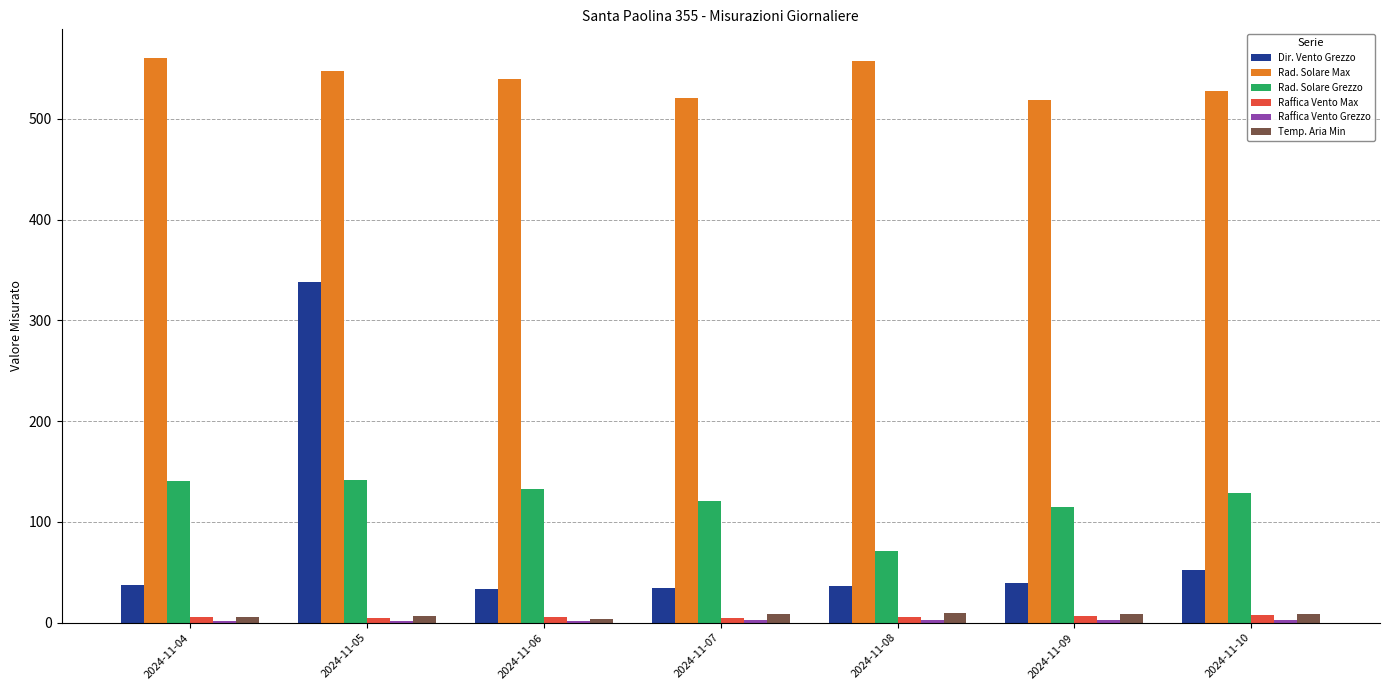

What is the greatest value displayed?

560.7